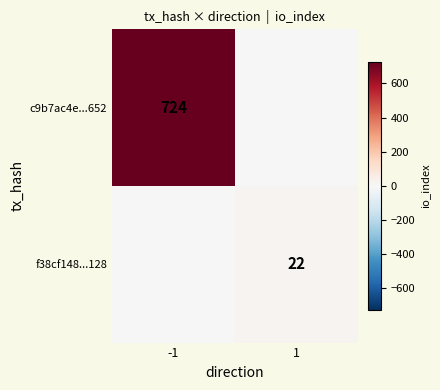

The c9b7ac4e...652 series shows 346 at -1. True or false?

False